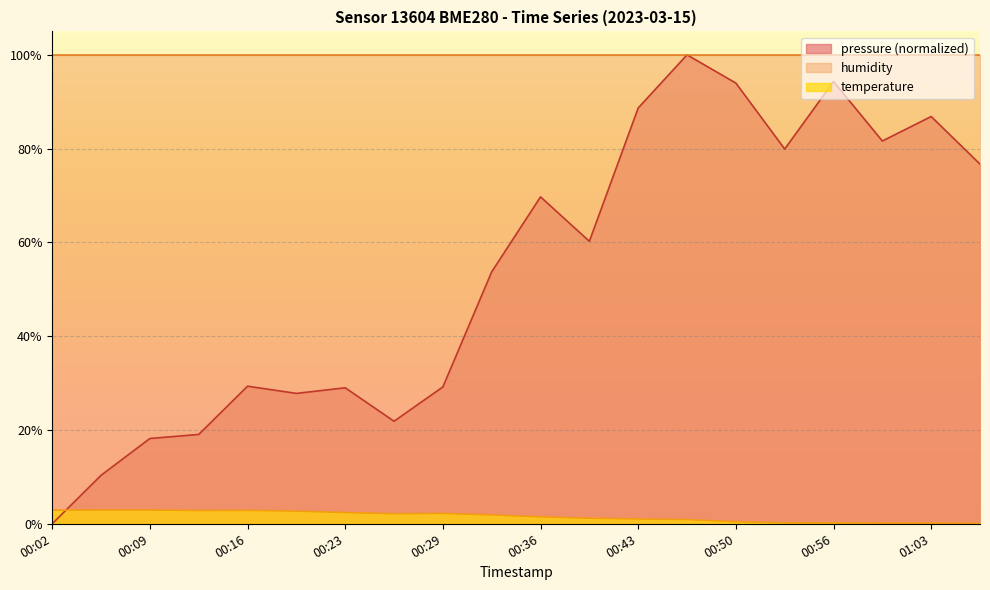

At which category is the sum across all series the highest?

00:46